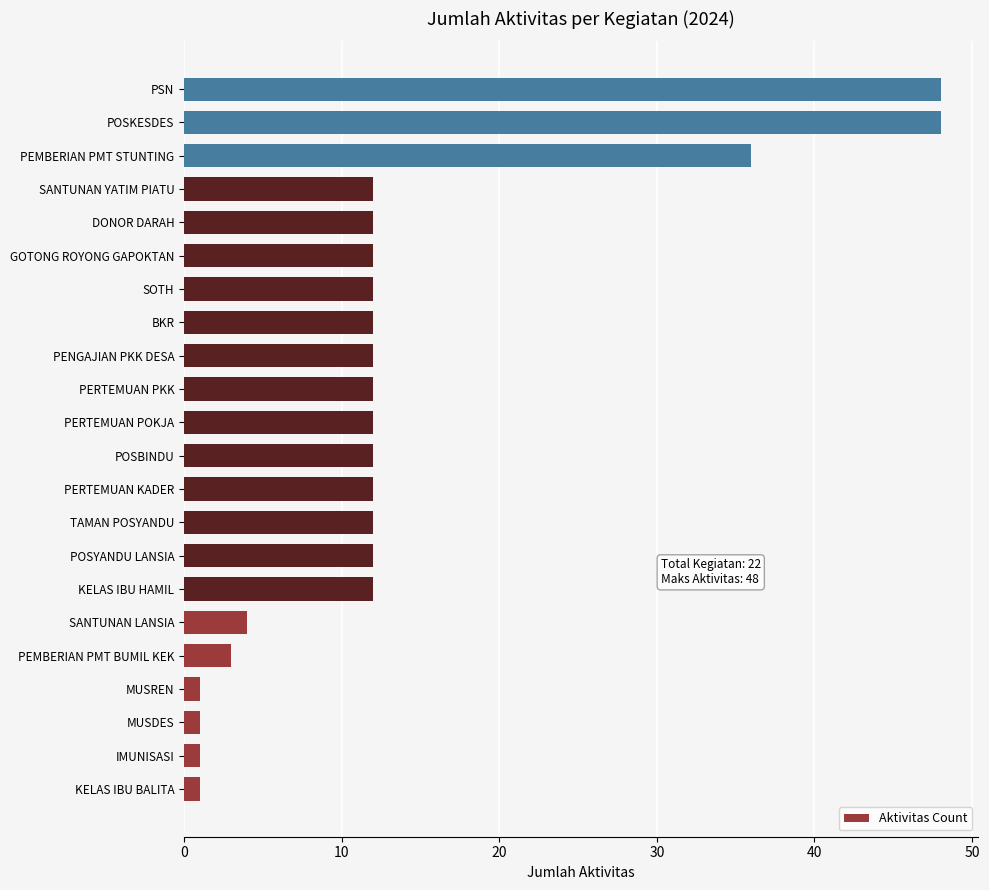

What is the sum of all values?

299